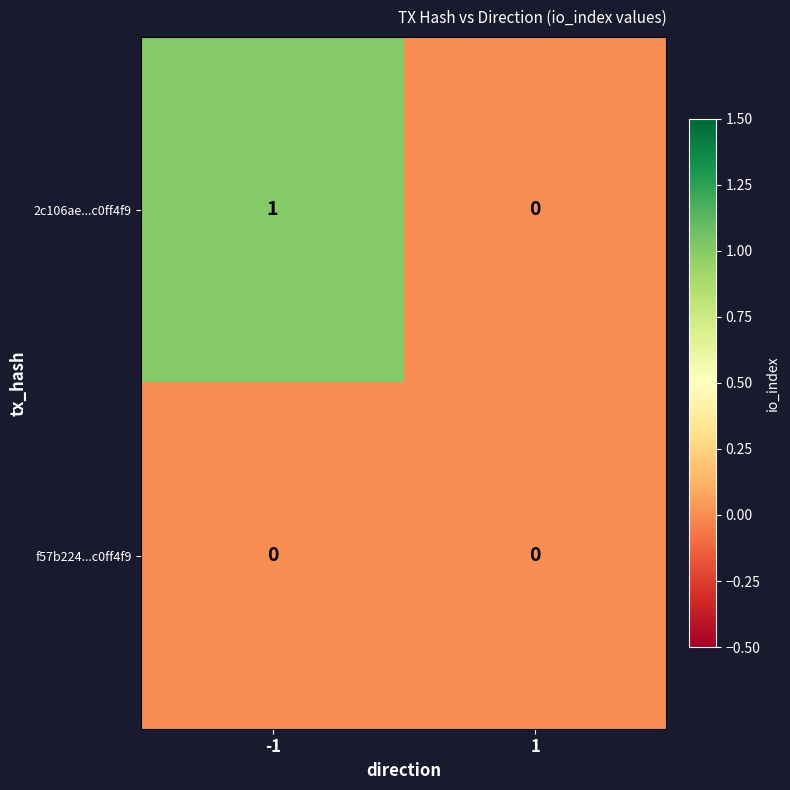

Which series has the largest range (max minus min)?

2c106ae...c0ff4f9